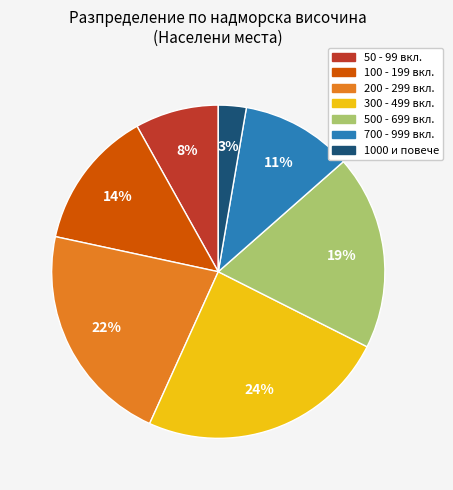

Do 300 - 499 вкл. and 200 - 299 вкл. together represent more than half of the pie?

No